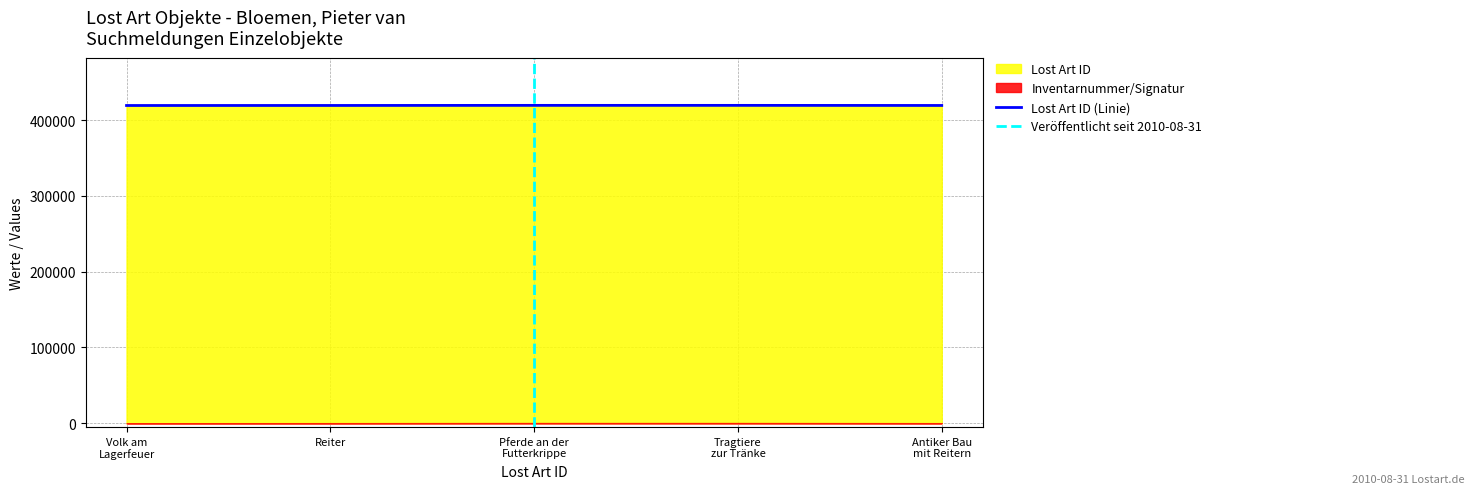

Reading left to right, what are all the values shown in this chart?

419134	419180	419300	419301	419181